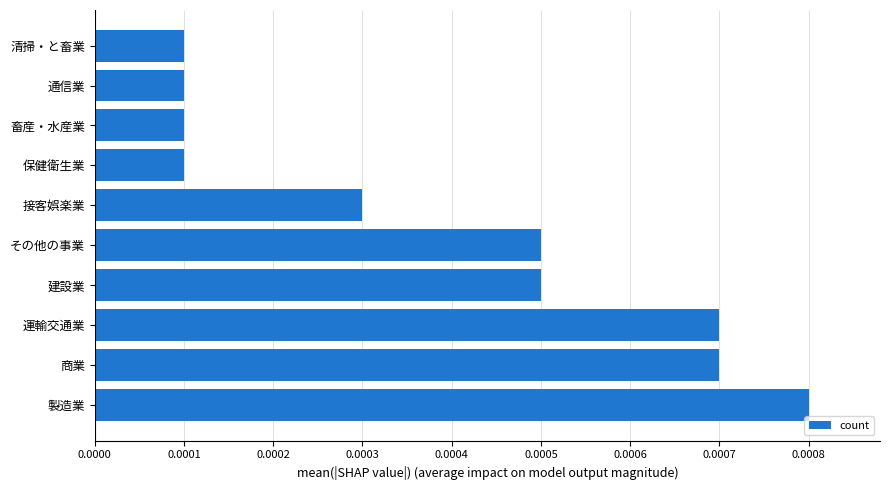

How many categories are shown in the chart?

10